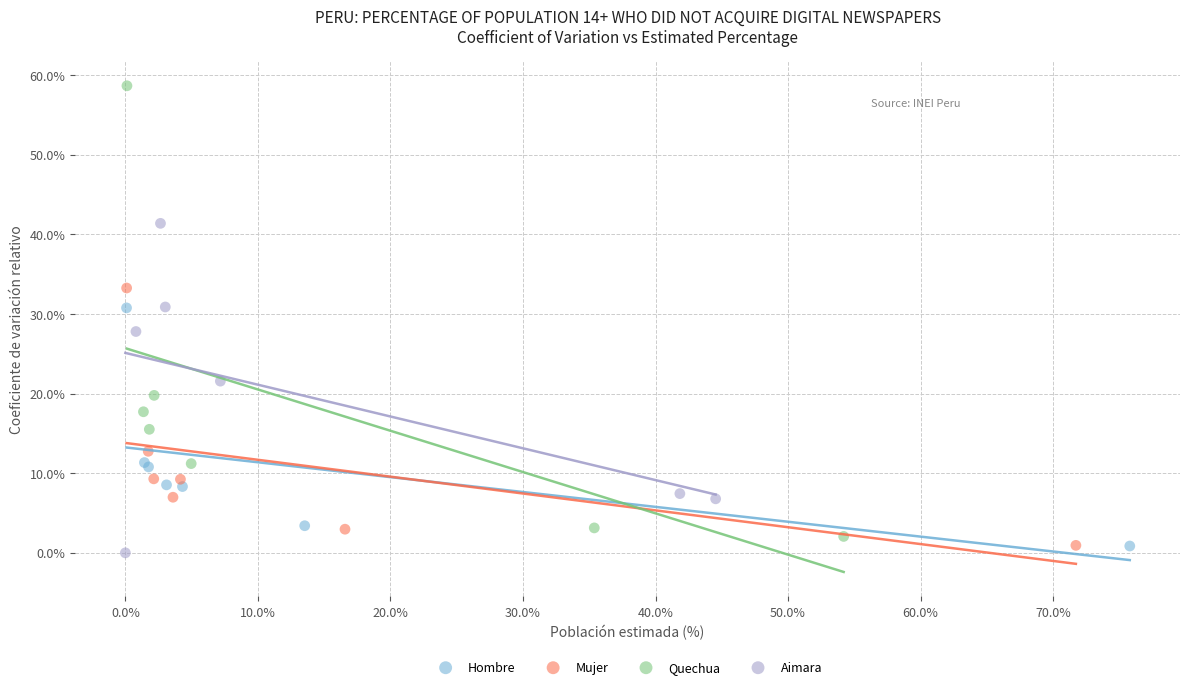

Which series has the widest spread of Y values?

Quechua